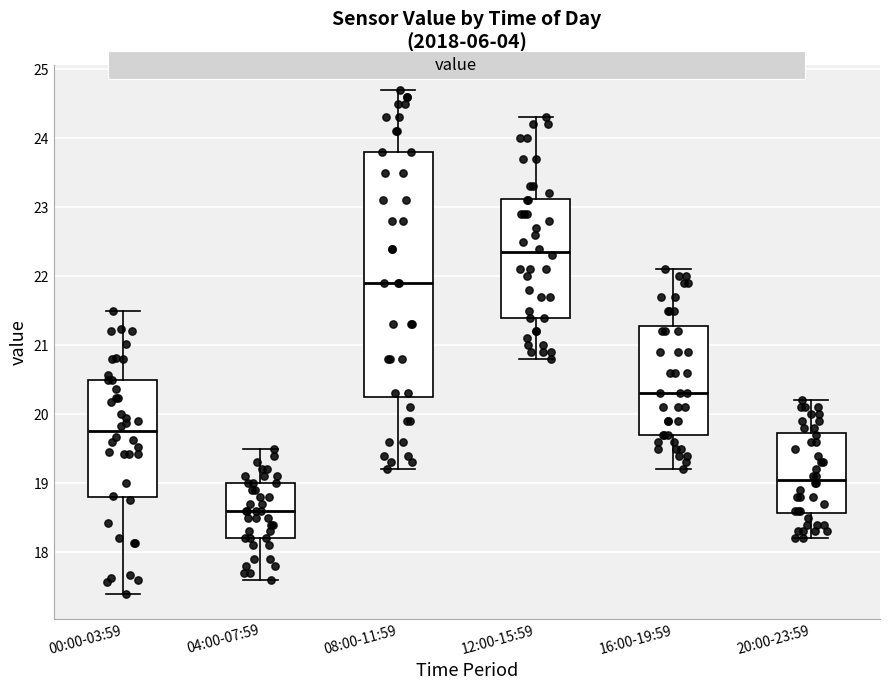

Which box has the lowest median line?

04:00-07:59